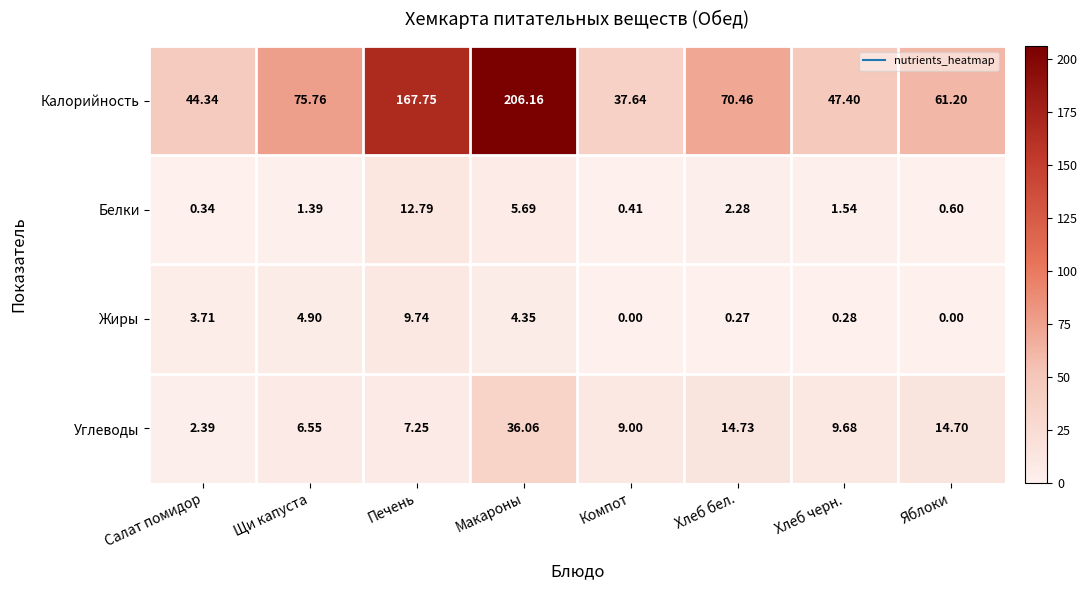

Is the value of Калорийность at Щи капуста greater than the value of Углеводы at Яблоки?

Yes